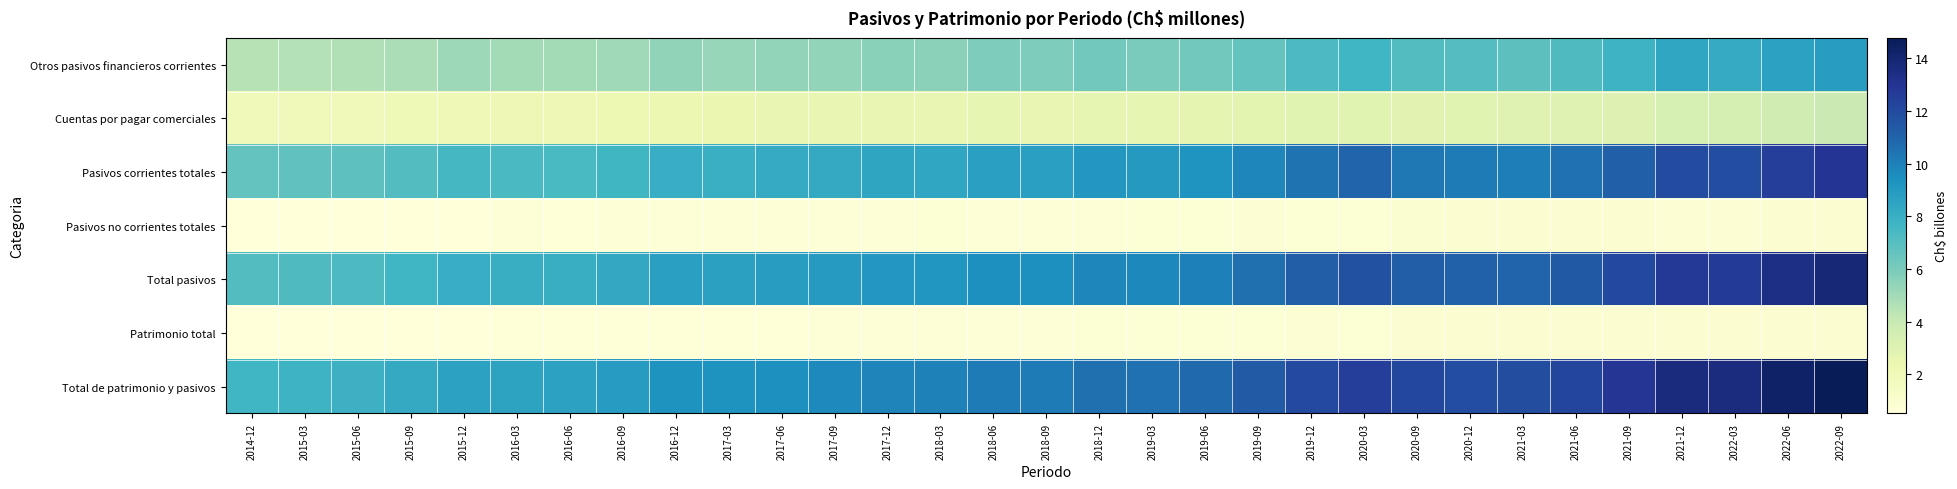

What is the smallest value displayed?

0.5